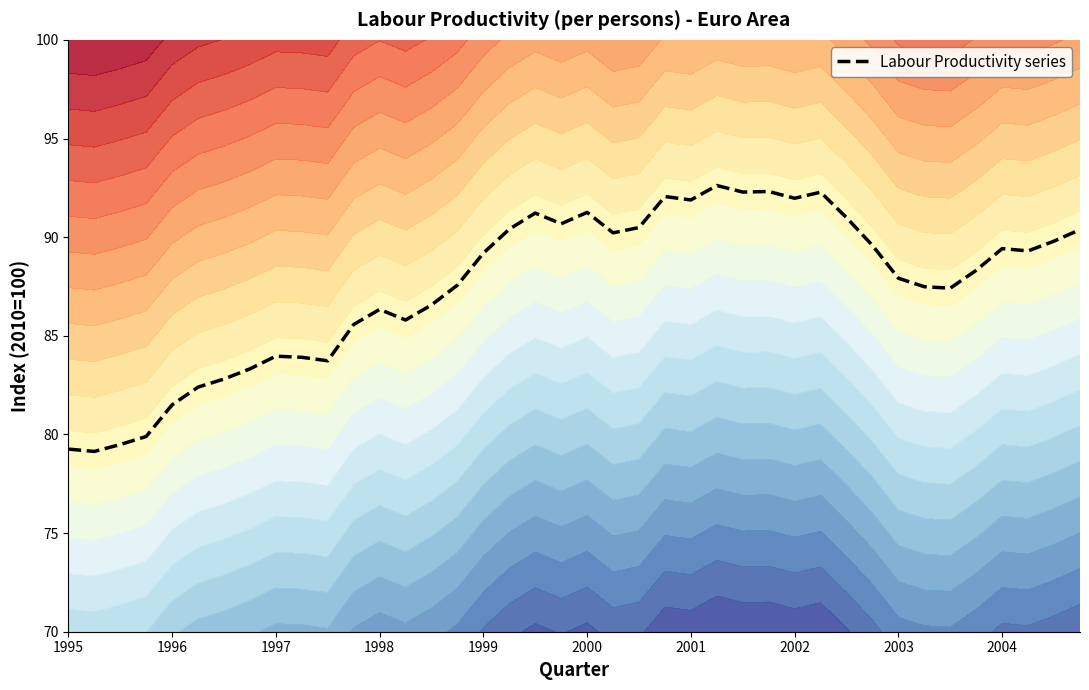

What is the difference between the values at 21 and 25?

2.4